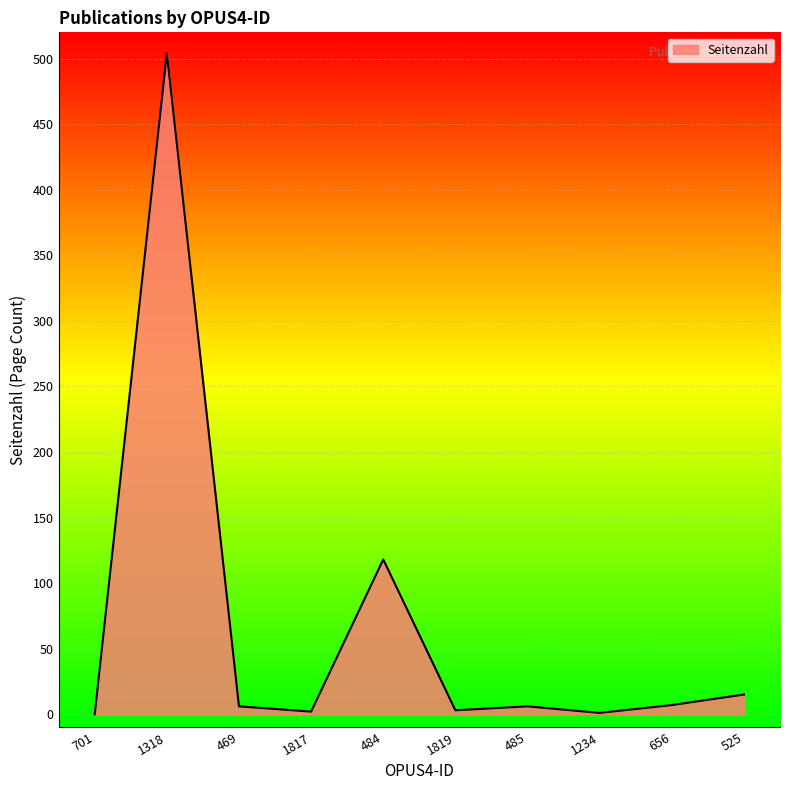

Which category has the highest value across all series?

1318